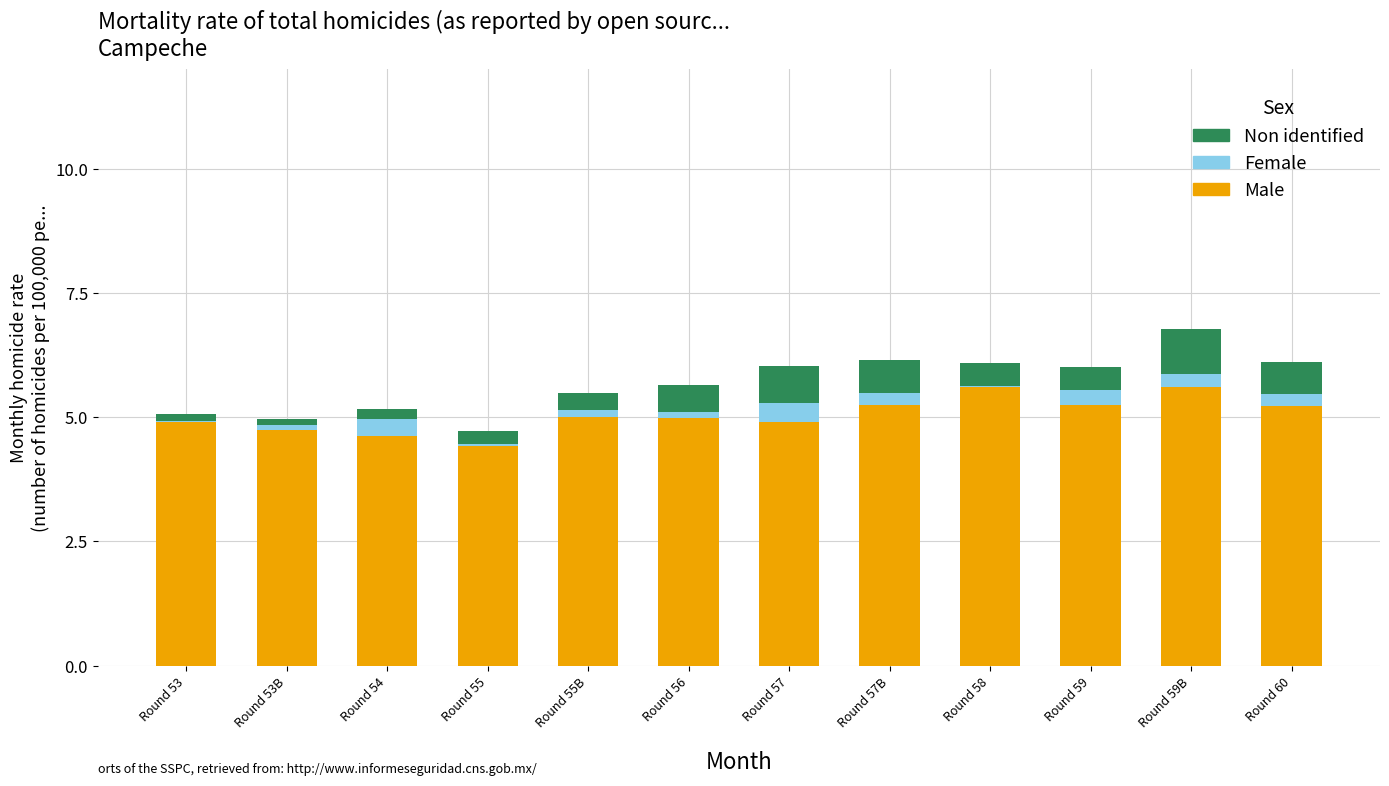

Is it true that Male equals 5.6 at Round 59B?

True